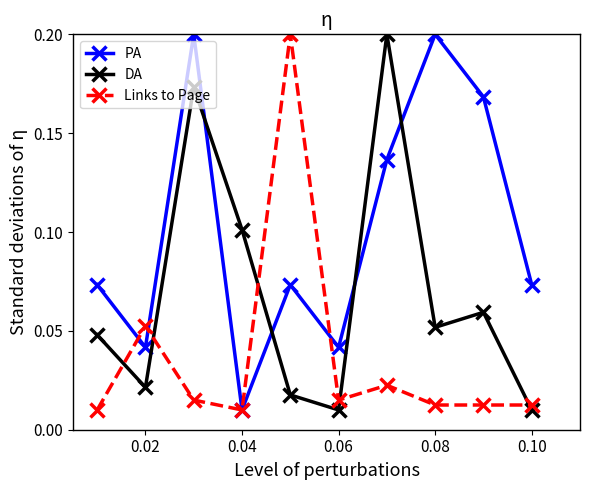

In DA, how many points are higher than both neighbors (excluding endpoints)?

3